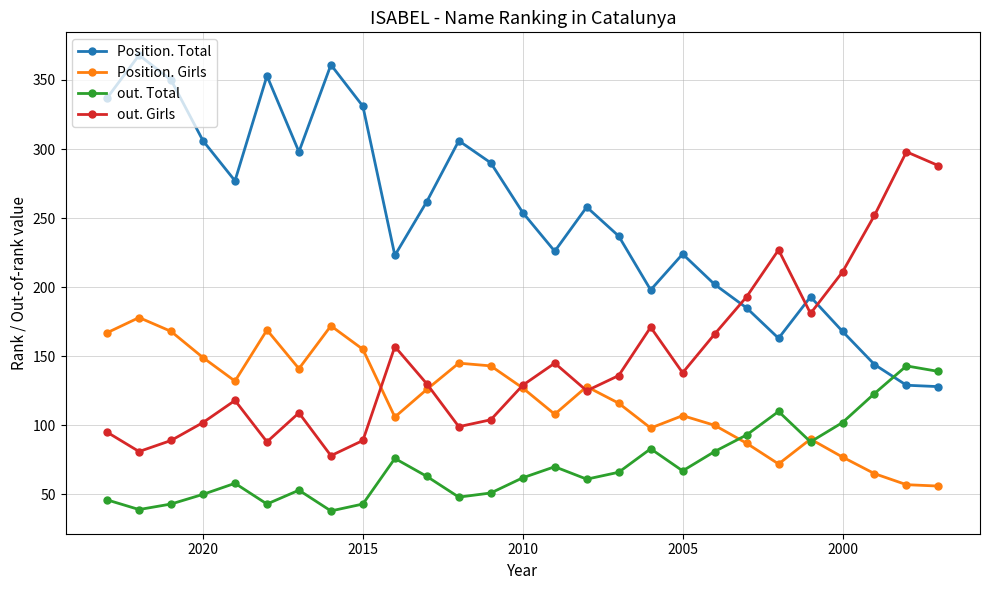

Reading right to left, what are all the values shown in this chart?

Position. Total: 128	129	144	168	193	163	185	202	224	198	237	258	226	254	290	306	262	223	331	361	298	353	277	306	350	368	337
Position. Girls: 56	57	65	77	90	72	87	100	107	98	116	128	108	127	143	145	126	106	155	172	141	169	132	149	168	178	167
out. Total: 139	143	123	102	88	110	93	81	67	83	66	61	70	62	51	48	63	76	43	38	53	43	58	50	43	39	46
out. Girls: 288	298	252	211	181	227	193	166	138	171	136	125	145	129	104	99	130	157	89	78	109	88	118	102	89	81	95